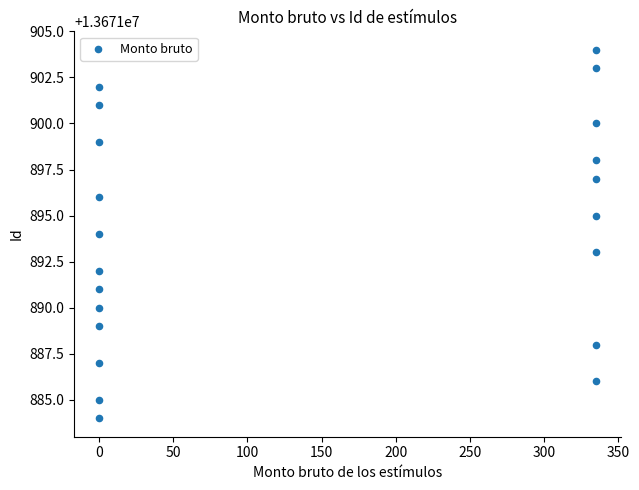

What is the range of Y values (max minus min)?

20